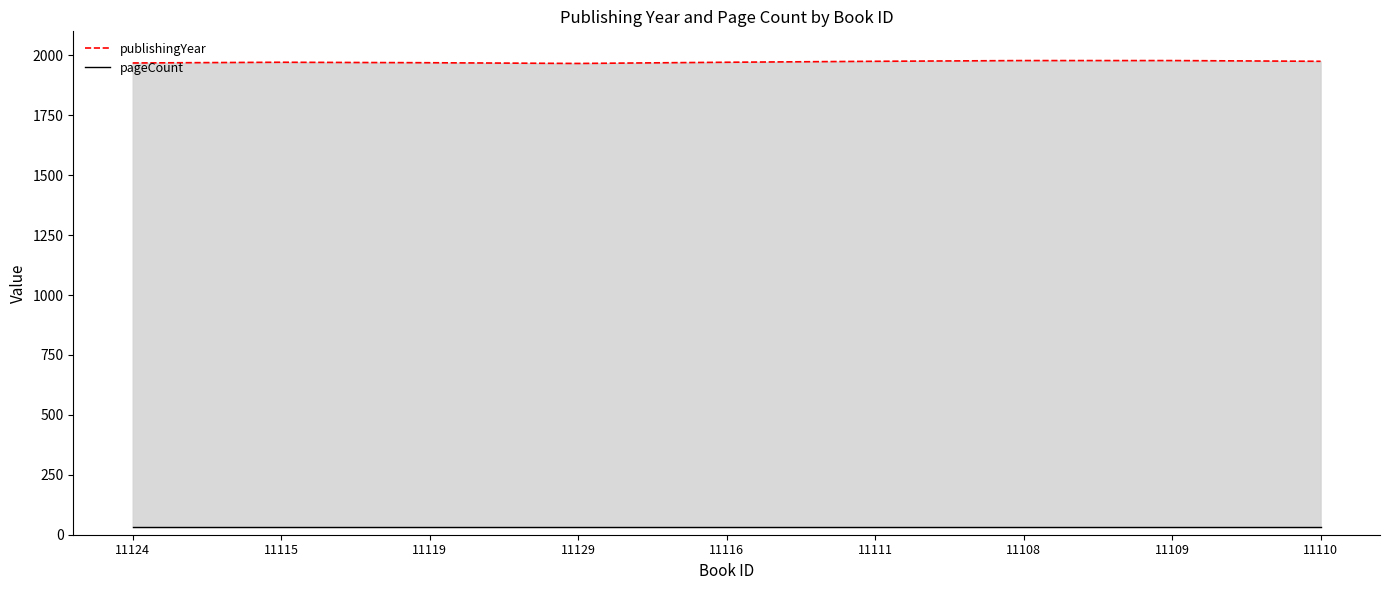

At how many categories does at least one series exceed 1242?

9